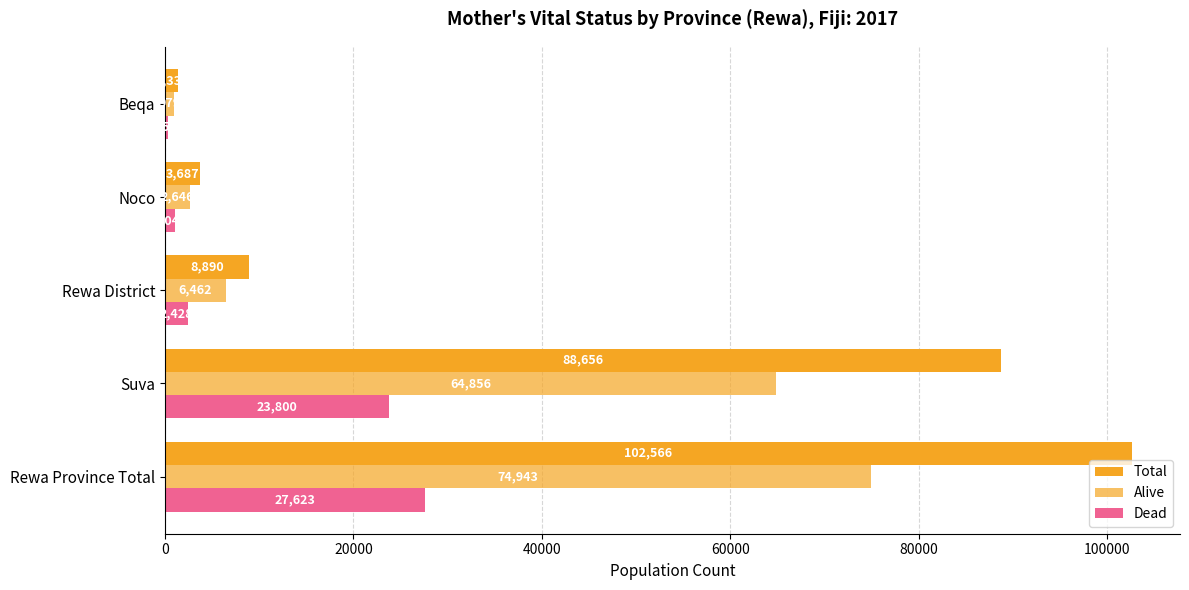

What is the difference between the second highest and second lowest values in the Alive series?

62210